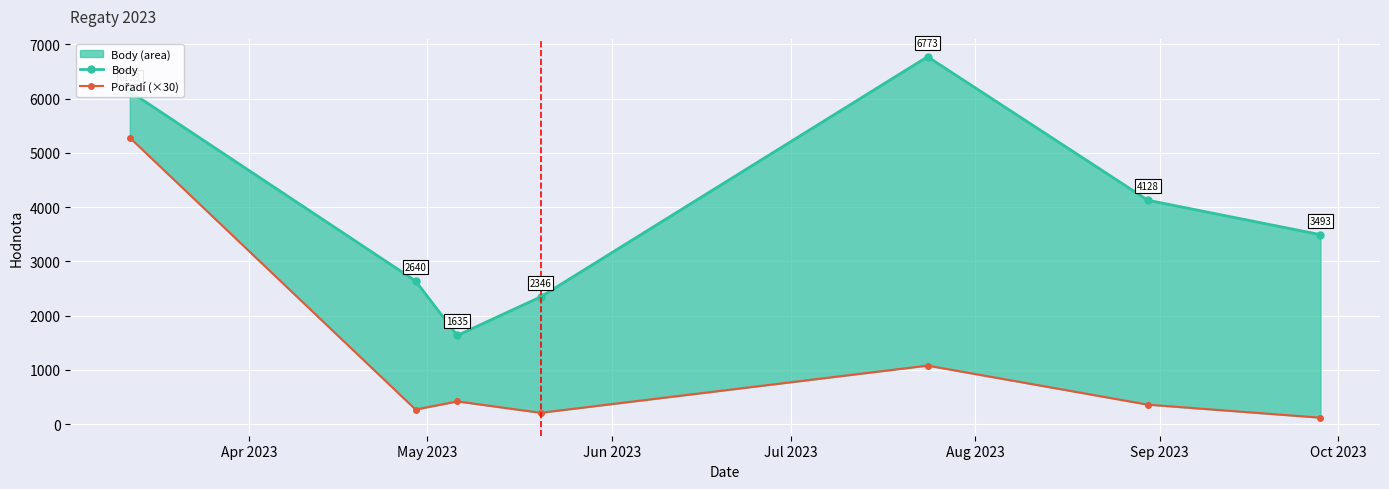

What is the label of the 7th point from the right?

Apr 2023